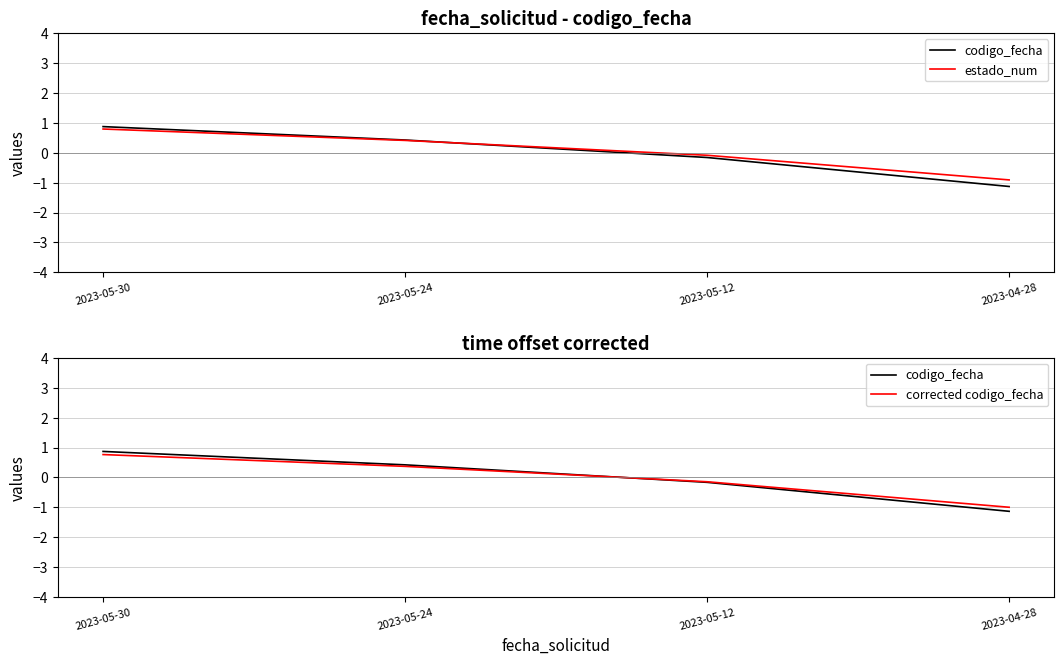

How many series are shown in this chart?

3